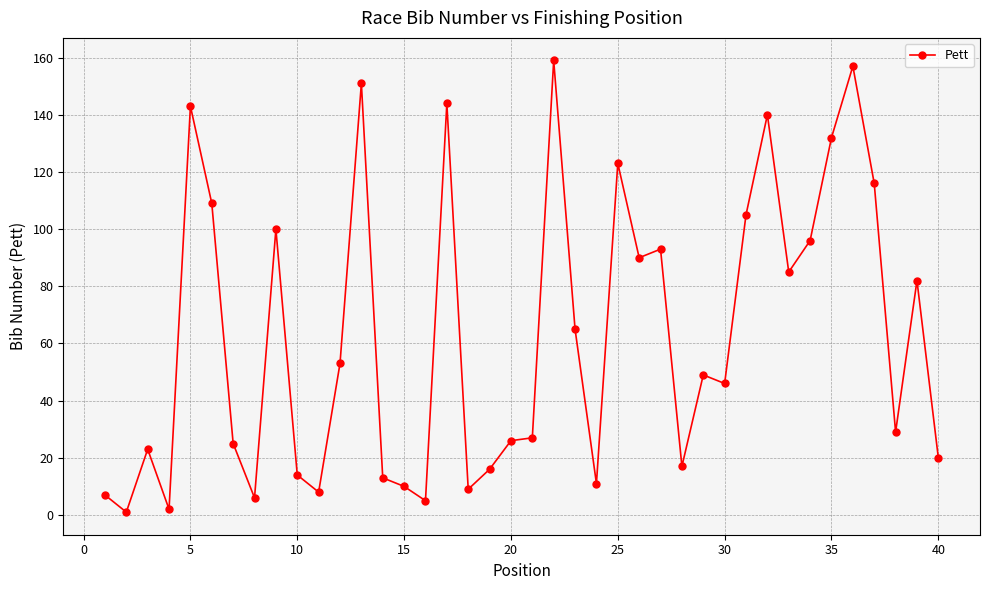

What is the difference between the maximum and minimum values?

158